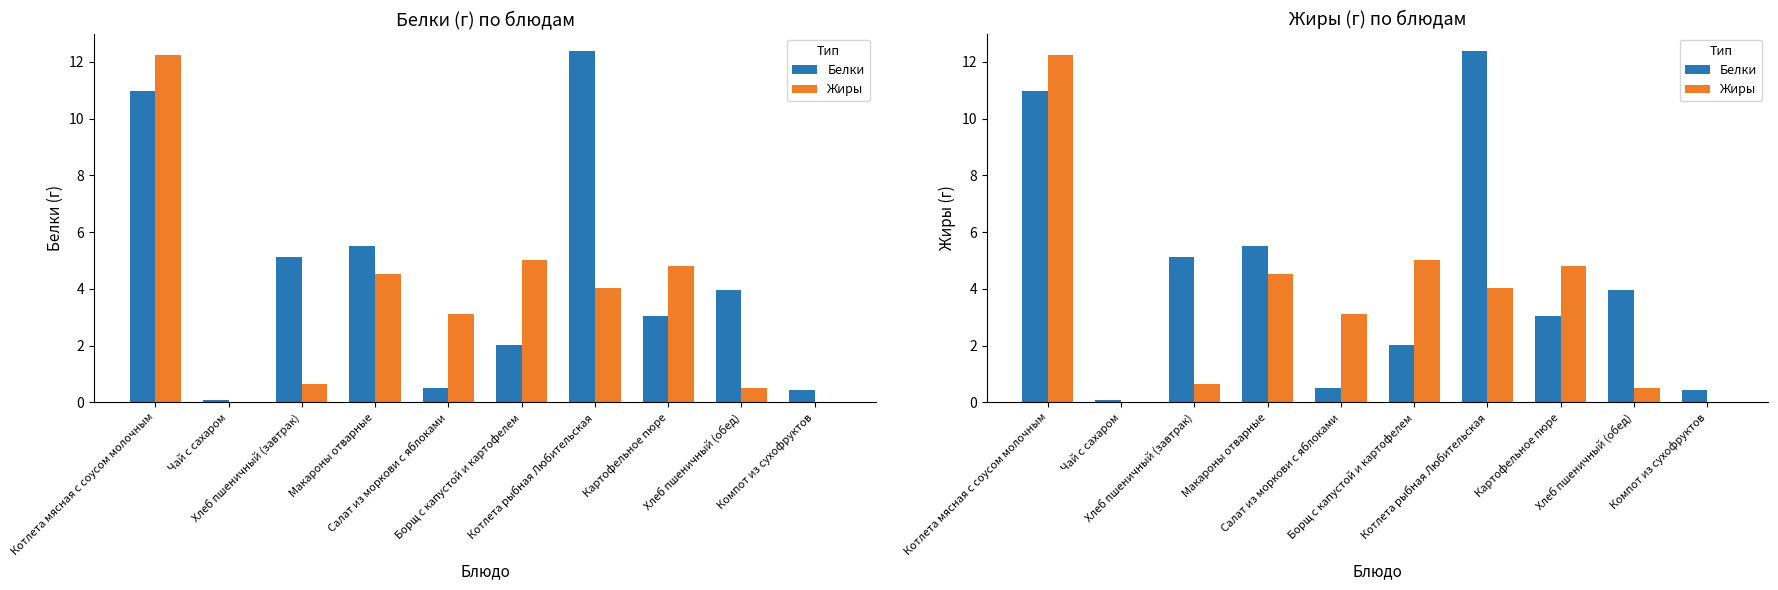

Rank the categories by Белки value from highest to lowest.

Котлета рыбная Любительская, Котлета мясная с соусом молочным, Макароны отварные, Хлеб пшеничный (завтрак), Хлеб пшеничный (обед), Картофельное пюре, Борщ с капустой и картофелем, Салат из моркови с яблоками, Компот из сухофруктов, Чай с сахаром